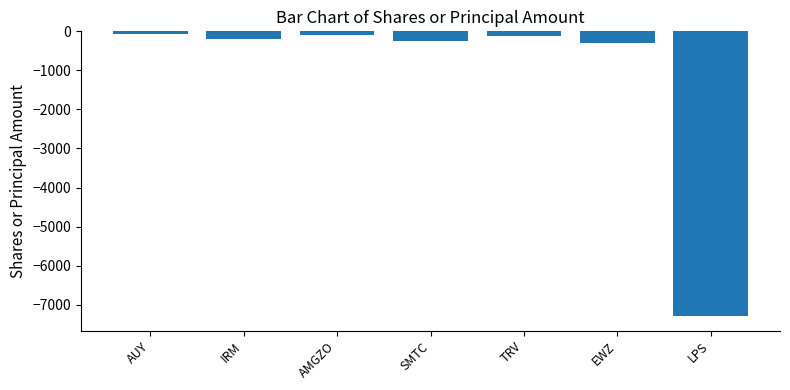

What position from the right is SMTC?

4